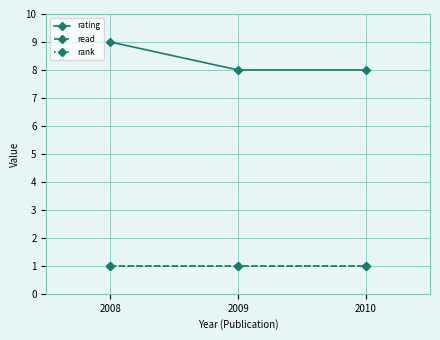

The rank series shows 0 at 2010. True or false?

False